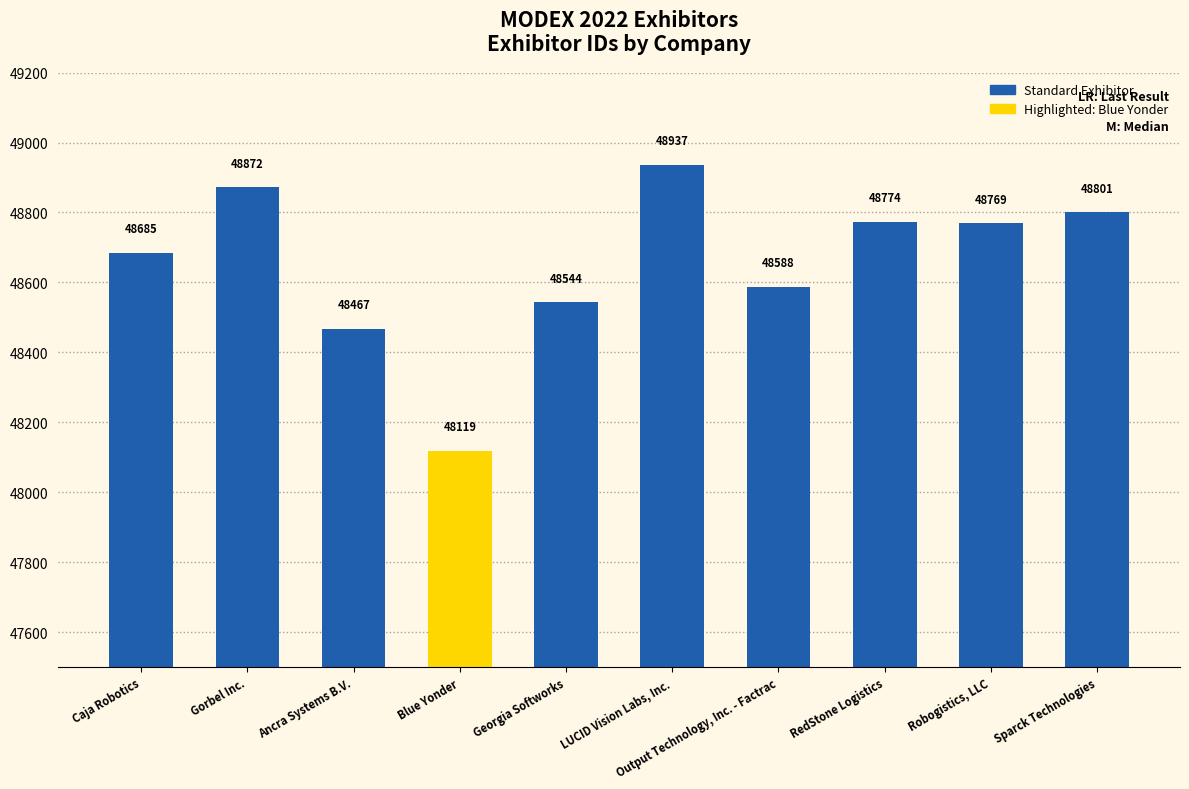

The value at Blue Yonder is 48119. True or false?

True